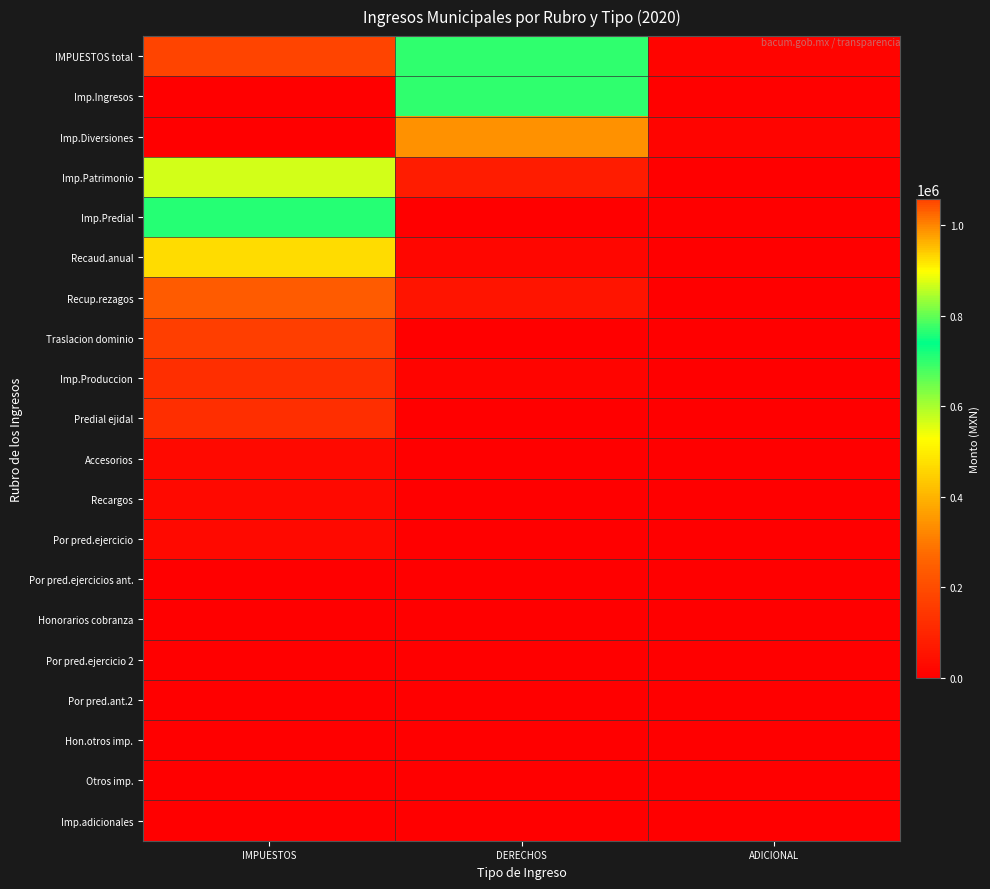

What is the total value across all series at DERECHOS?

1906294.3